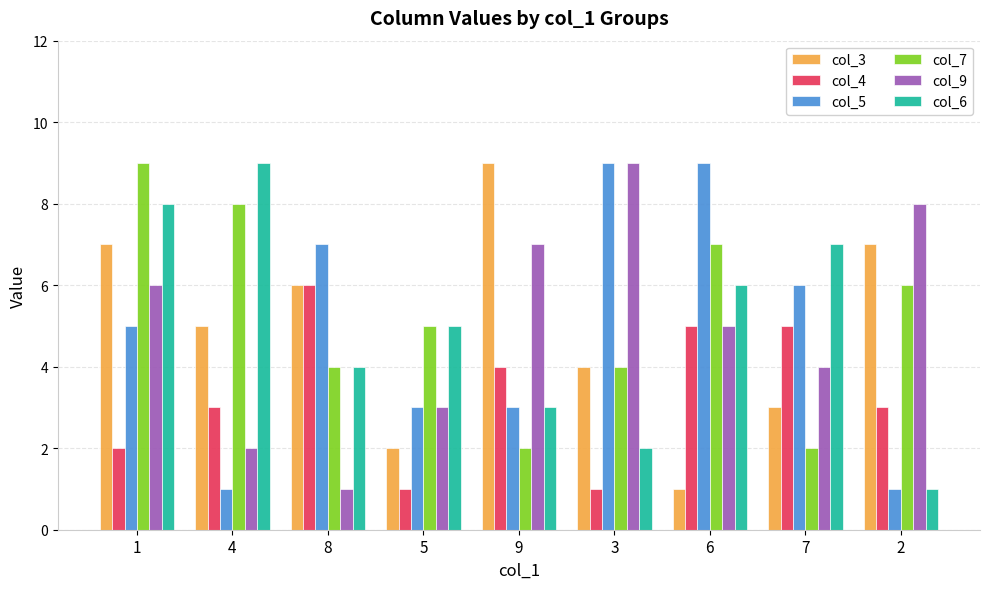

How many bars are there in total?

54